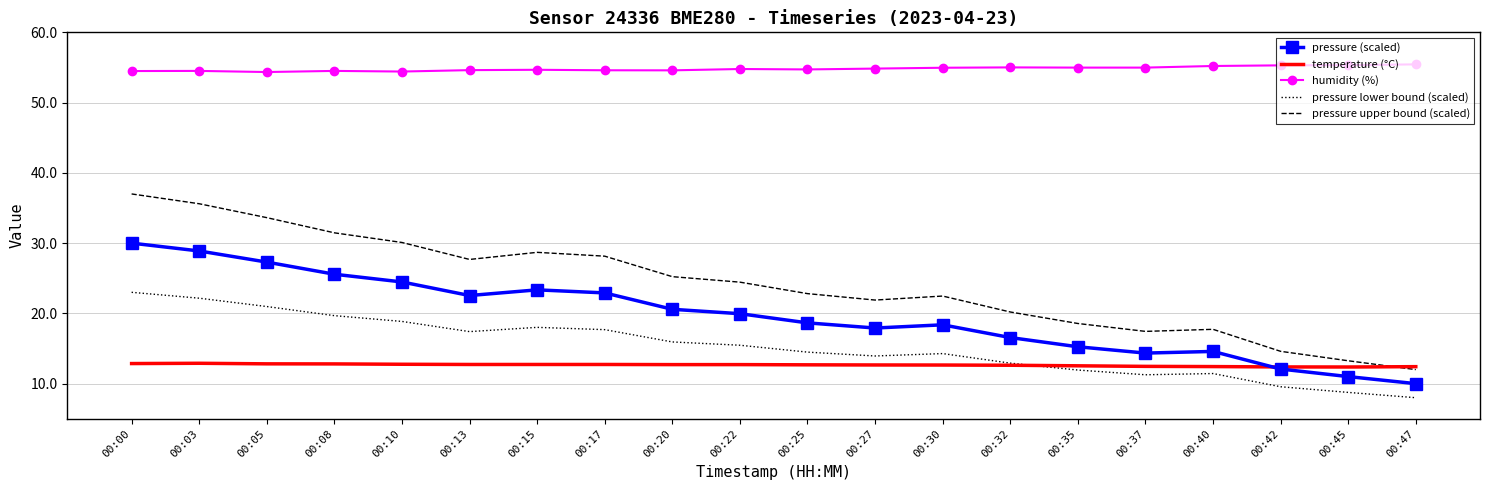

At 00:10, list the series in order from smallest to largest.

temperature (°C), pressure lower bound (scaled), pressure (scaled), pressure upper bound (scaled), humidity (%)